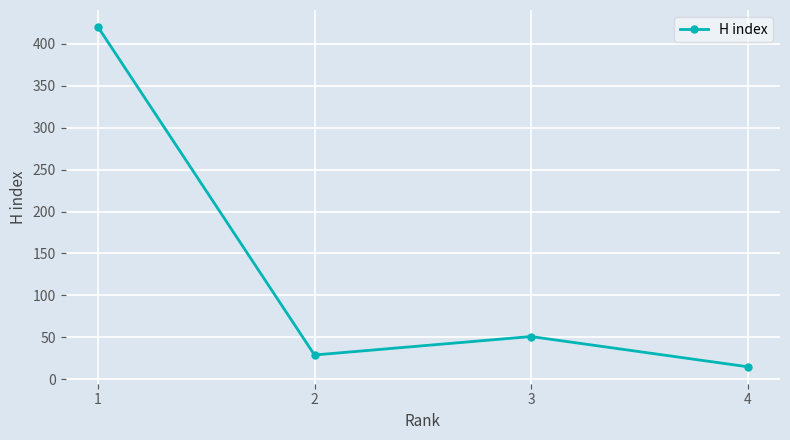

Reading right to left, extract all data points from this chart.

15	51	29	420